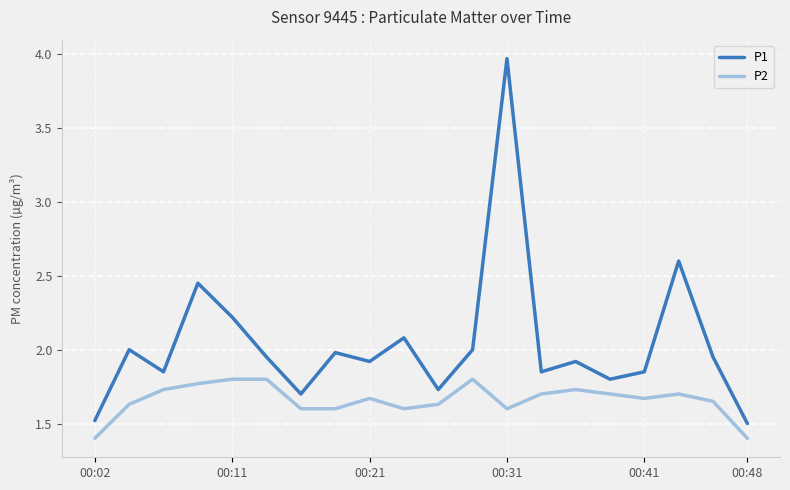

Which series has the largest range (max minus min)?

P1